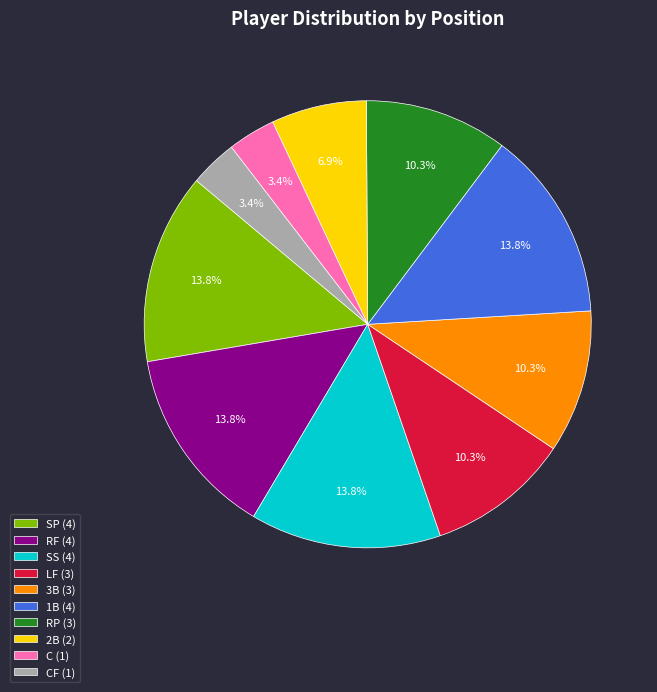

Between 3B (3) and CF (1), which is larger?

3B (3)